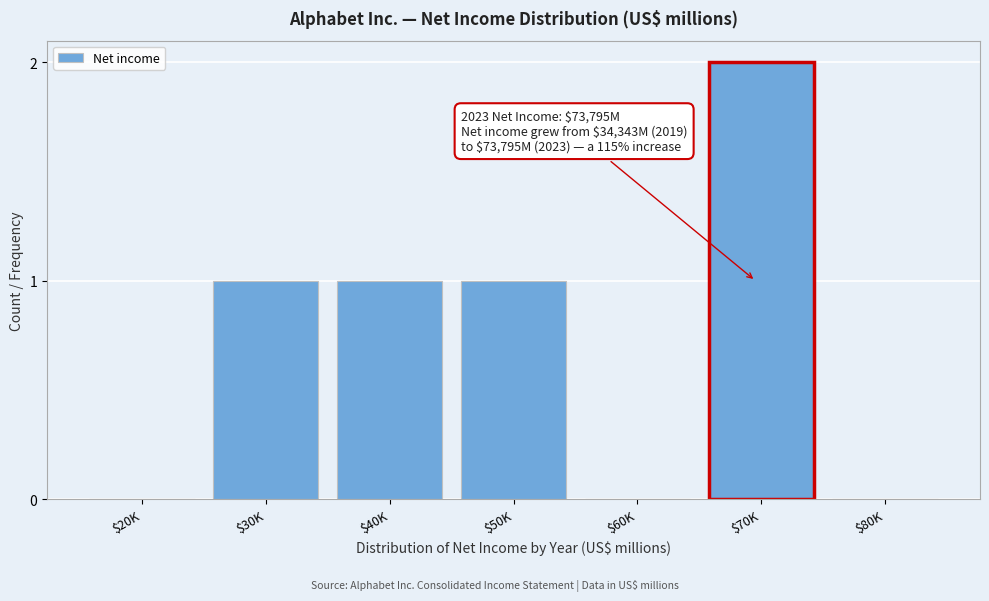

The value at $70K is 3. True or false?

False